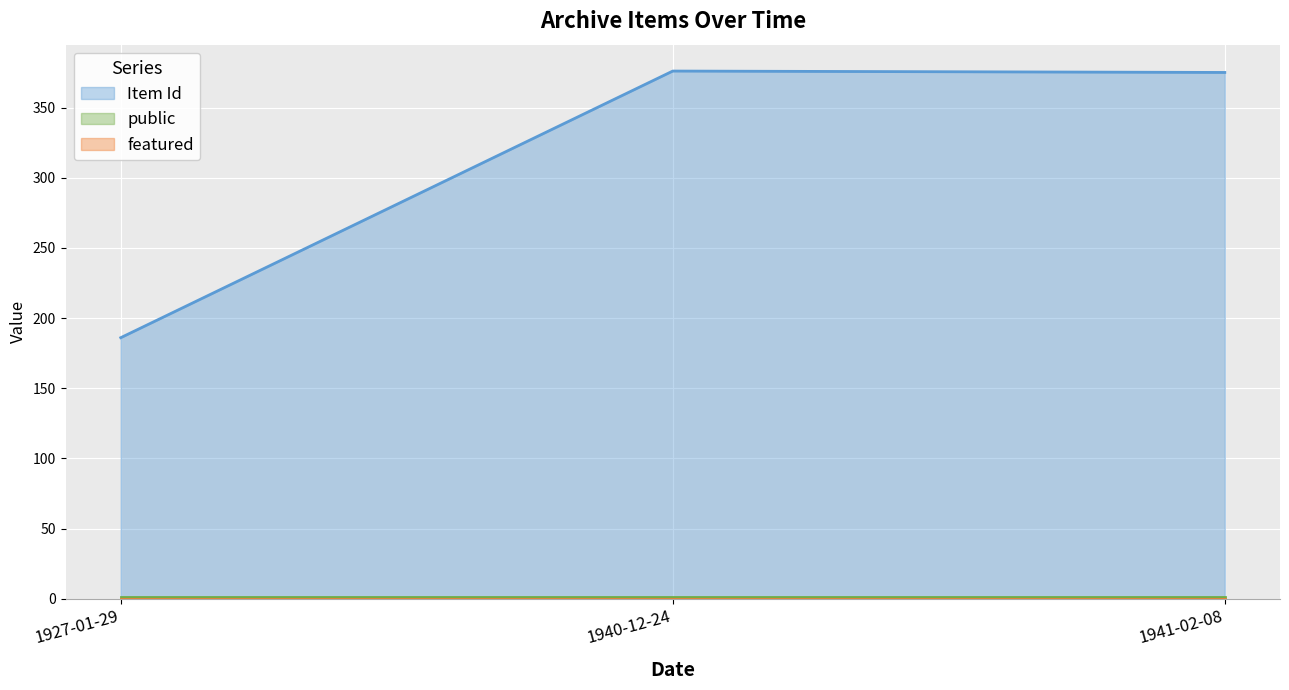

What is the greatest value displayed?

376